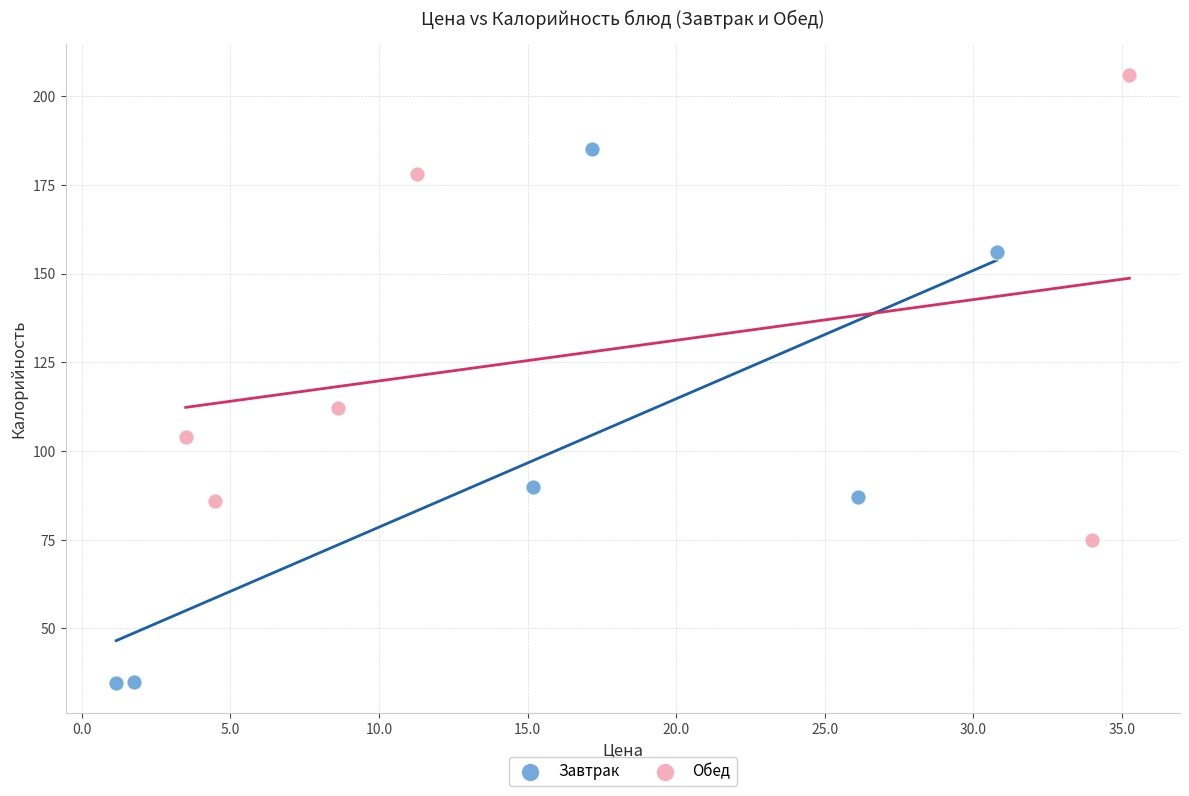

Which series has the widest spread of Y values?

Завтрак